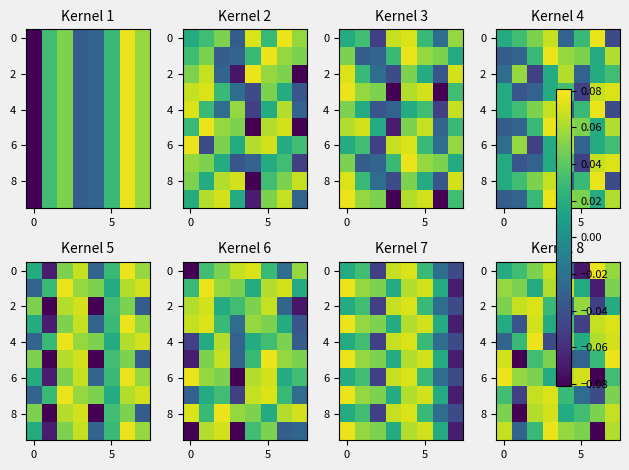

Count the number of data series in this chart.

10